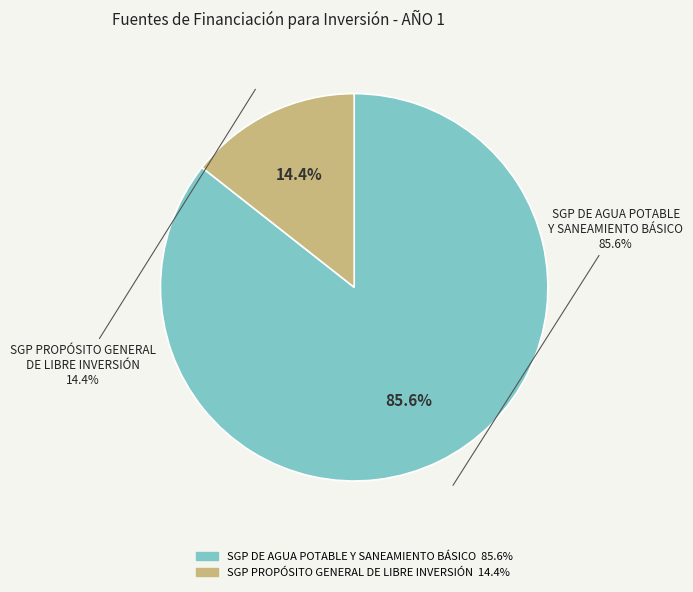

Rank the categories by value from highest to lowest.

SGP DE AGUA POTABLE Y SANEAMIENTO BÁSICO, SGP PROPÓSITO GENERAL DE LIBRE INVERSIÓN